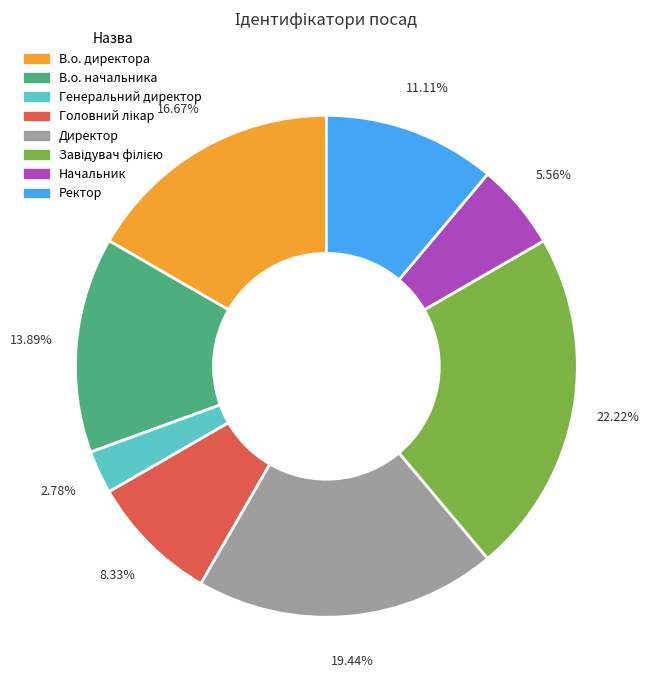

Which category has the smallest portion of the pie?

Генеральний директор